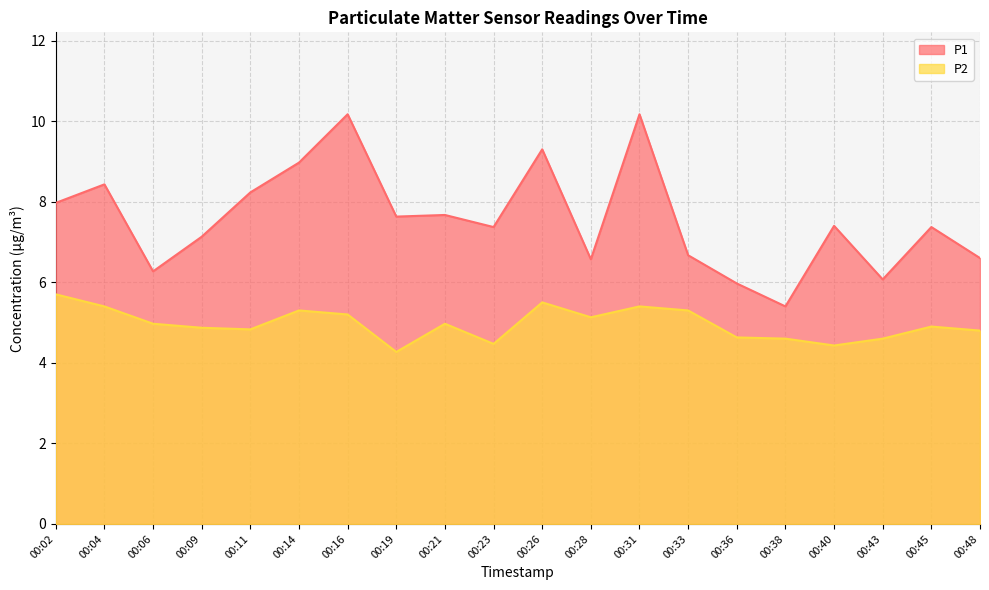

What are all the series names shown in the legend?

P1, P2